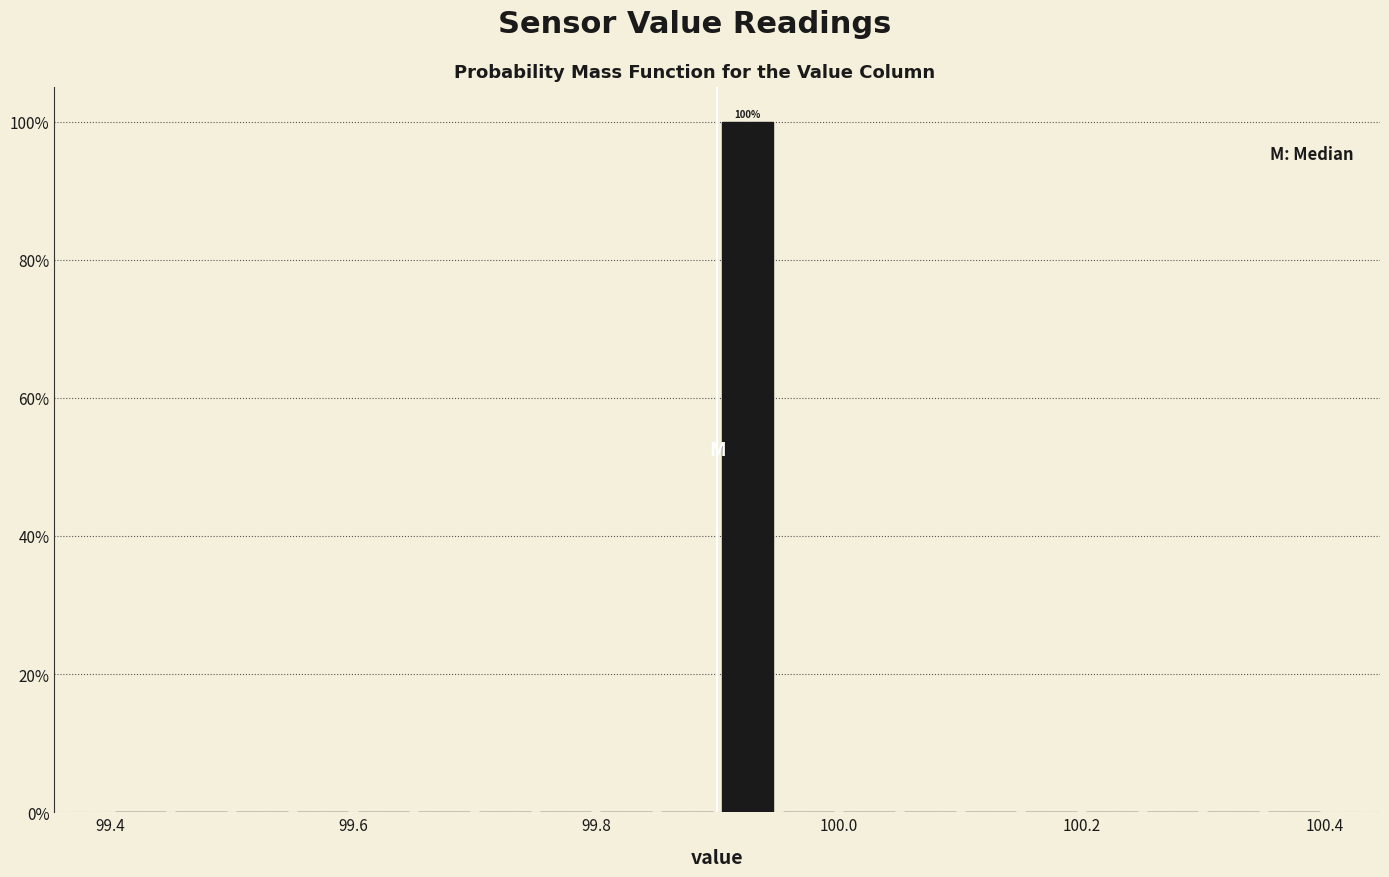

Around what value on the x-axis is the tallest bar? Give the approximate position of its centre, as read against the axis.

99.92